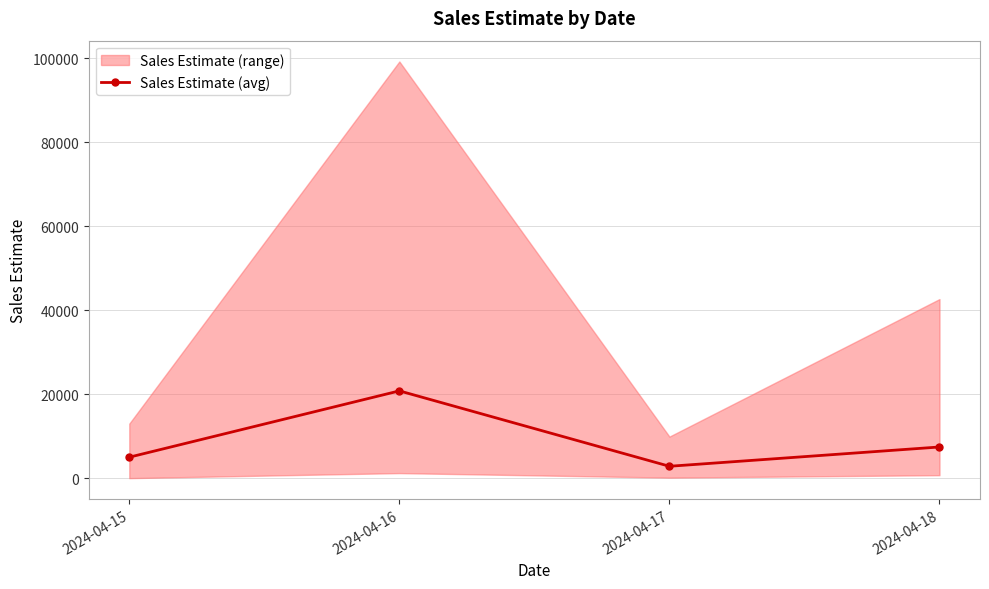

How many values are below 7421?

2